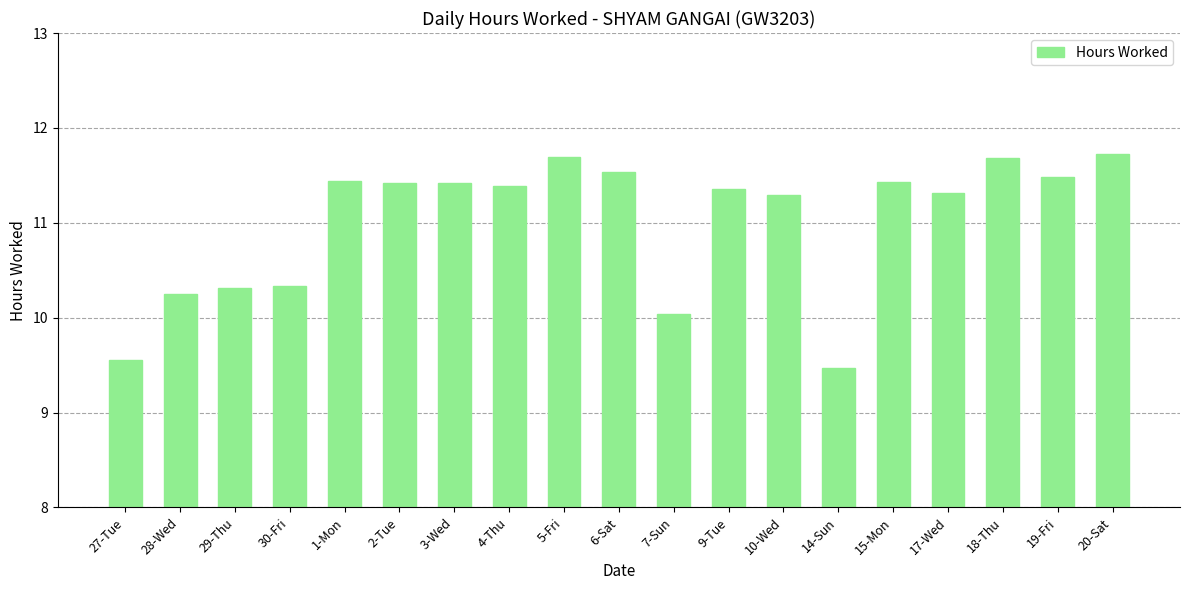

Is it true that the value at 27-Tue is 9.6?

True